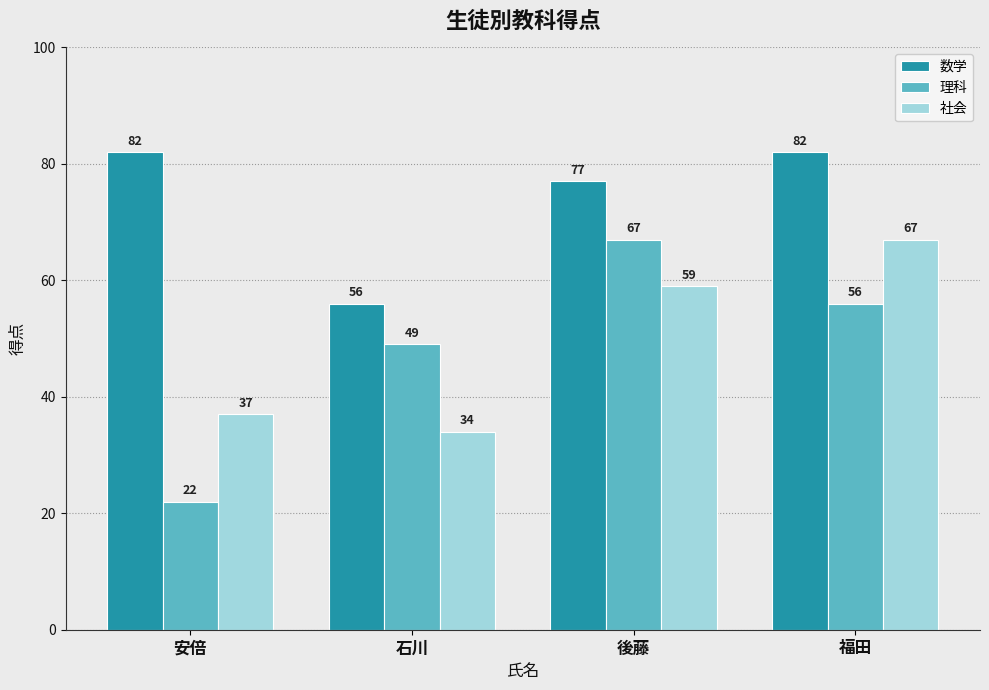

Reading left to right, extract all data points from this chart.

数学: 安倍=82	石川=56	後藤=77	福田=82
理科: 安倍=22	石川=49	後藤=67	福田=56
社会: 安倍=37	石川=34	後藤=59	福田=67